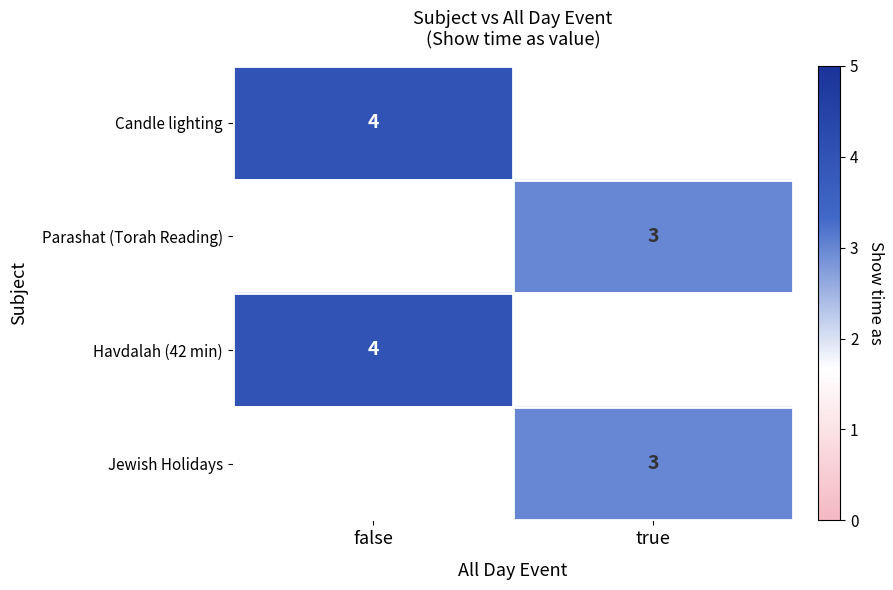

The Parashat (Torah Reading) series shows 3 at true. True or false?

True